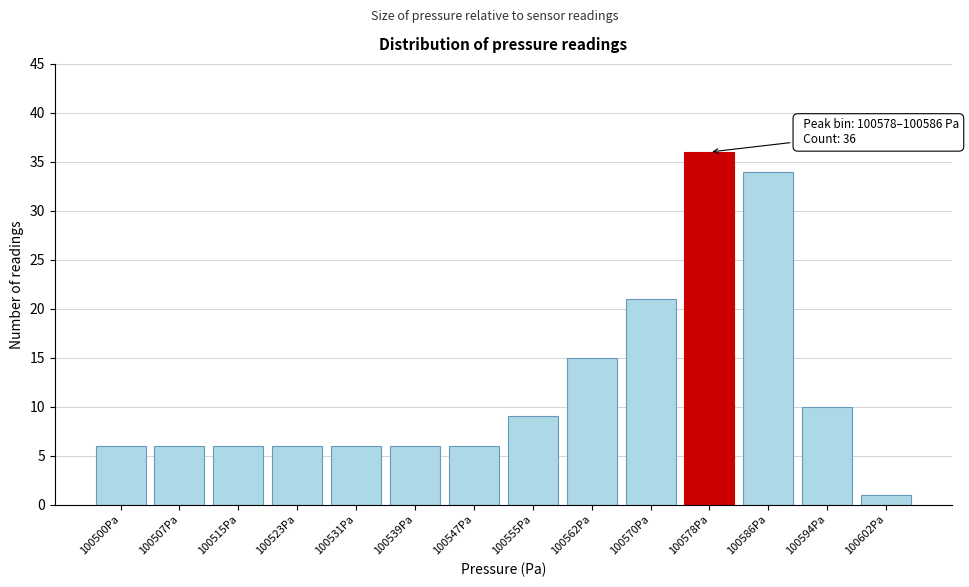

Reading right to left, what are all the values shown in this chart?

1	10	34	36	21	15	9	6	6	6	6	6	6	6